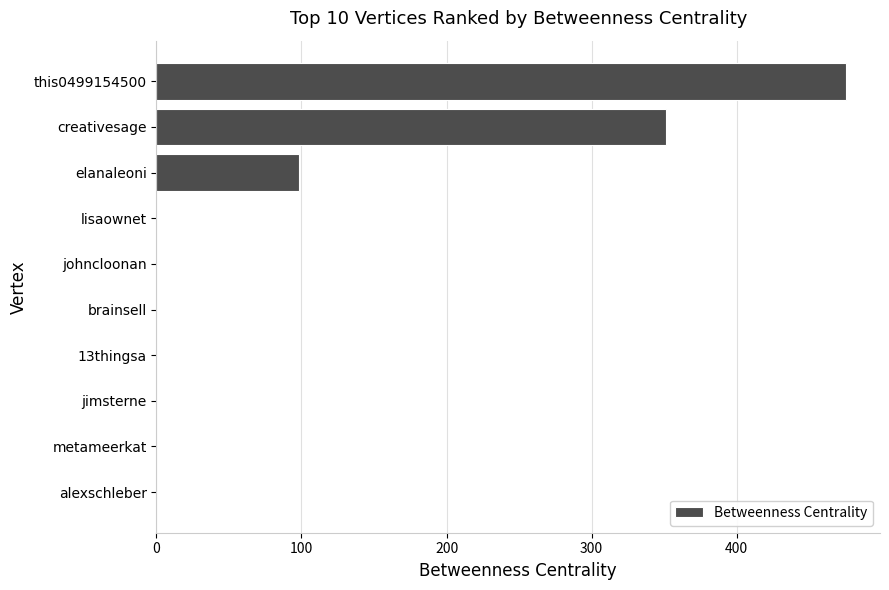

What is the ratio of the value at this0499154500 to the value at creativesage?

1.4